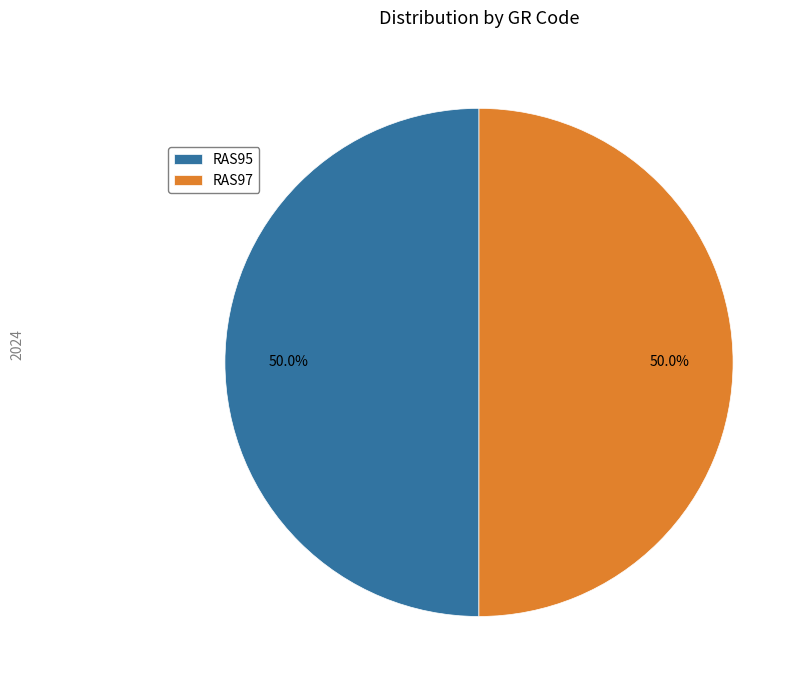

How many segments does this pie chart have?

2